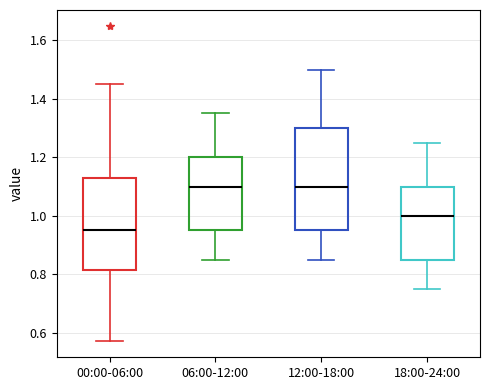

Where is the upper edge of the box for 18:00-24:00 on the y-axis? The values are not printed on the chart, so give them approximately, as read against the axis.

1.10